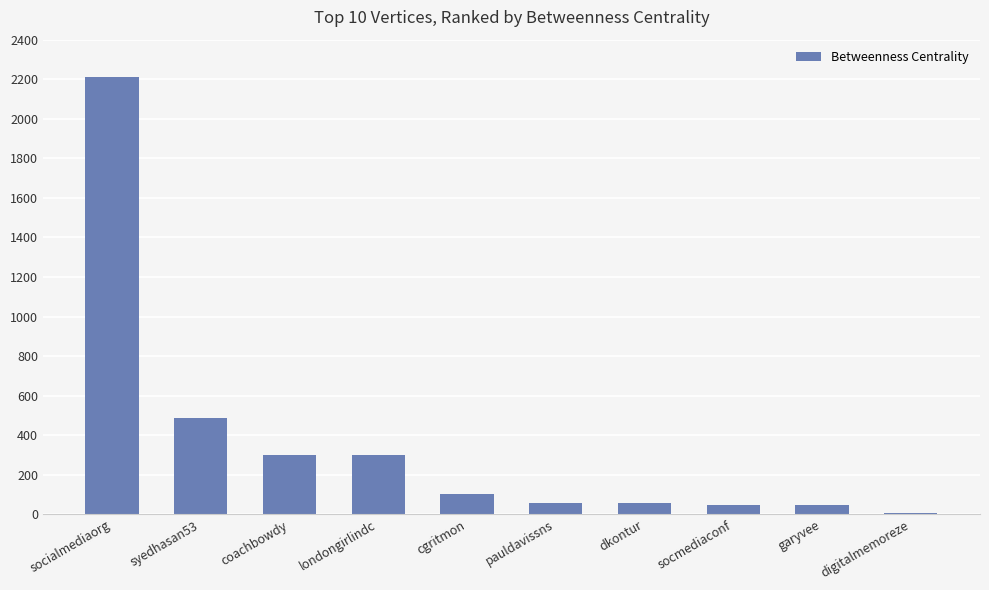

Where is the data nearest to the value 1110?

syedhasan53